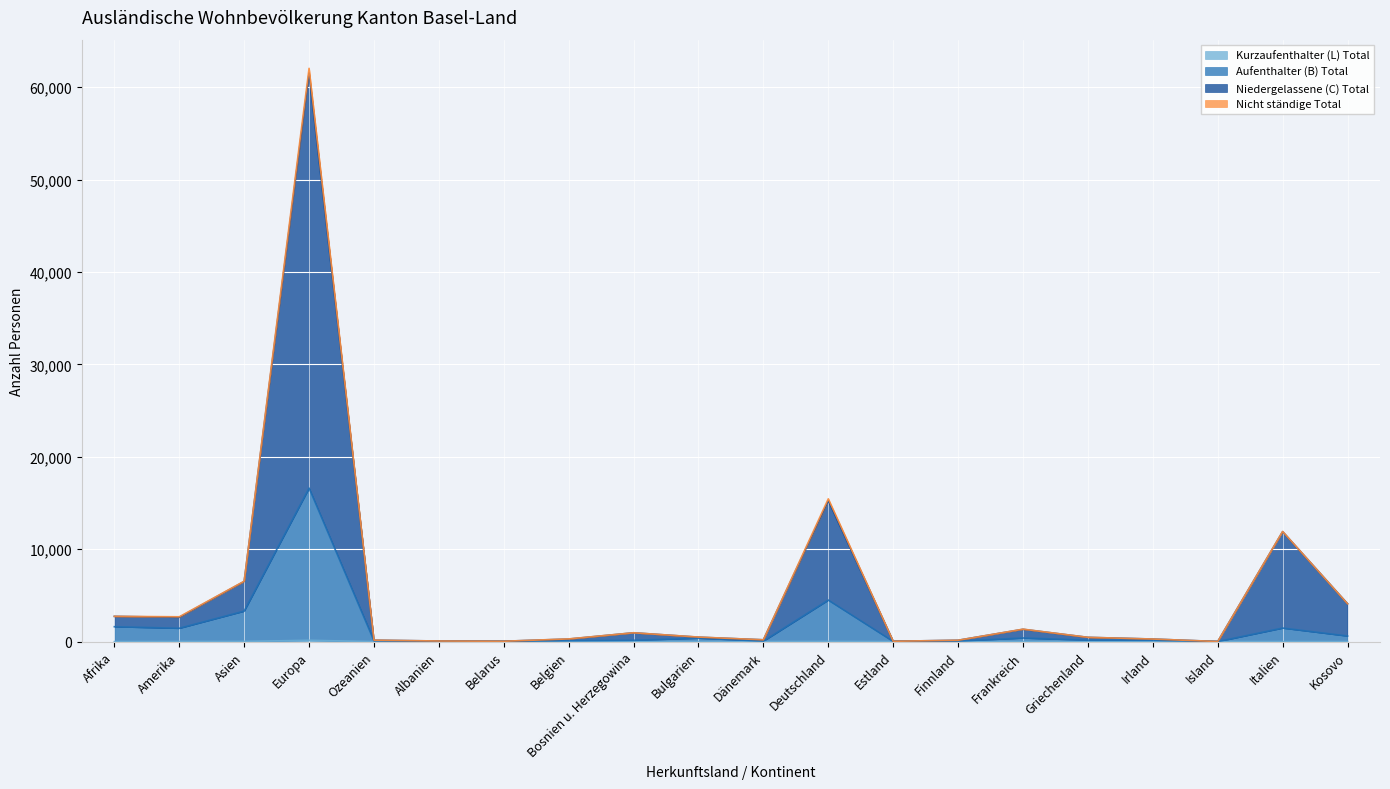

True or false: Niedergelassene (C) Total and Aufenthalter (B) Total intersect in this chart.

False